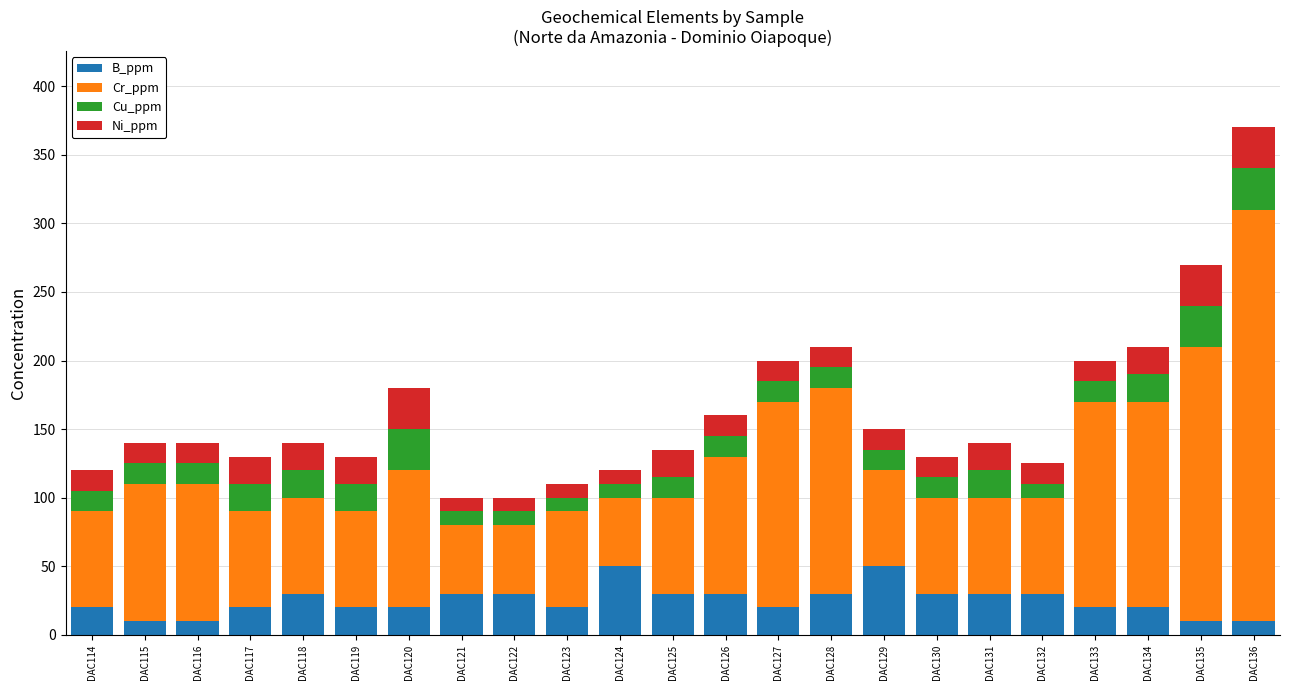

How many bars are there in total?

23